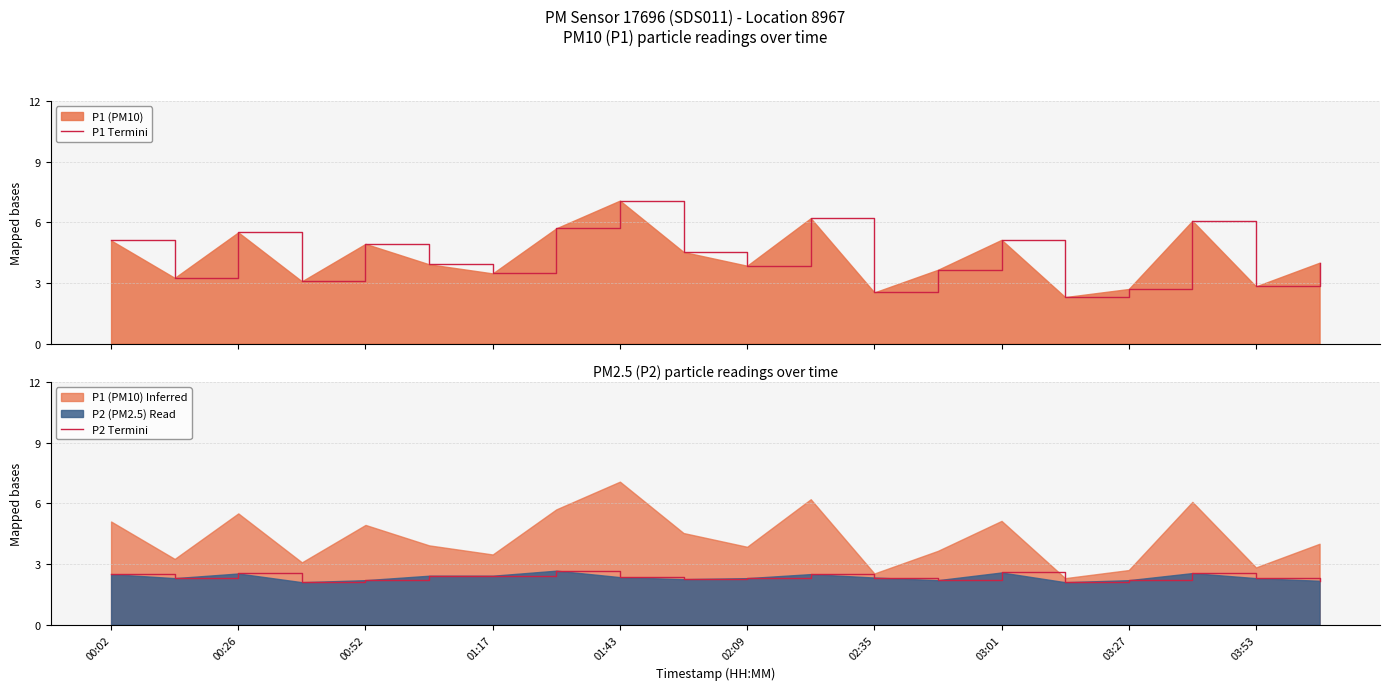

What is the minimum value shown in the chart?

2.1